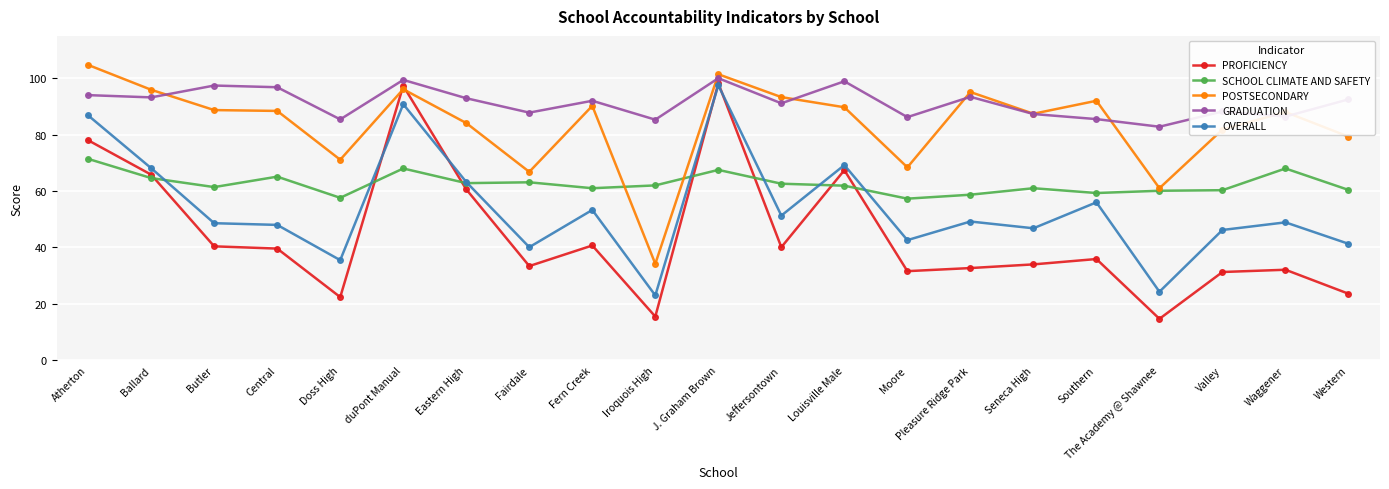

Rank the series by their average value, from highest to lowest.

GRADUATION, POSTSECONDARY, SCHOOL CLIMATE AND SAFETY, OVERALL, PROFICIENCY